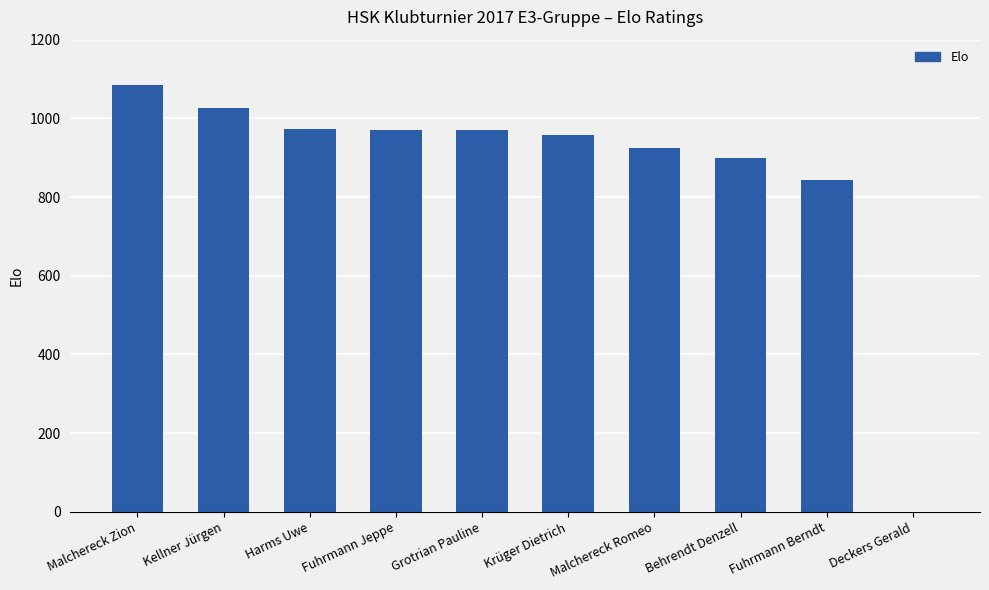

What is the maximum value shown in the chart?

1085